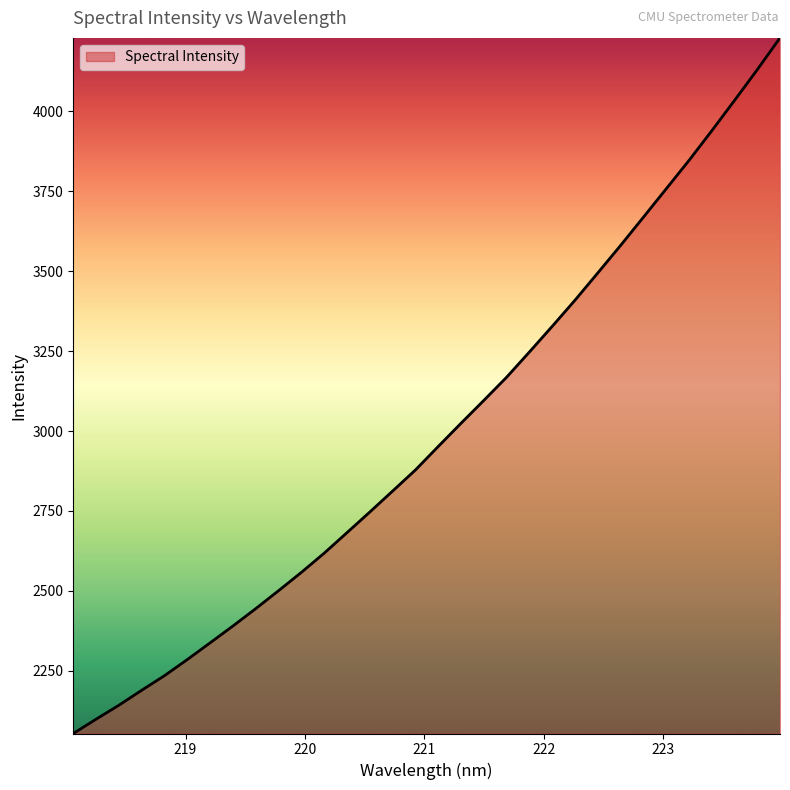

What is the difference between the maximum and minimum values?

2176.2